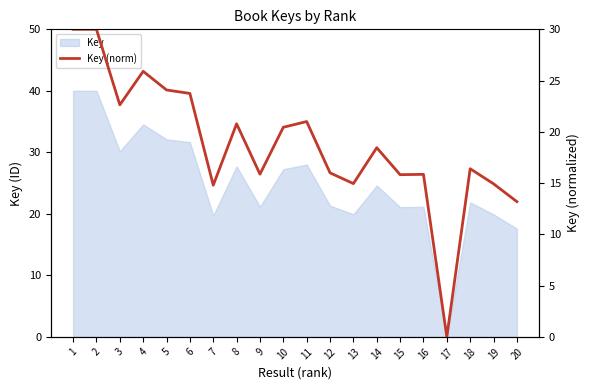

Reading left to right, transcribe all the data shown in this chart.

1=30.0	2=30.0	3=22.6	4=25.9	5=24.1	6=23.7	7=14.8	8=20.8	9=15.9	10=20.4	11=21.0	12=16.0	13=15.0	14=18.5	15=15.8	16=15.9	17=0.0	18=16.4	19=14.9	20=13.2